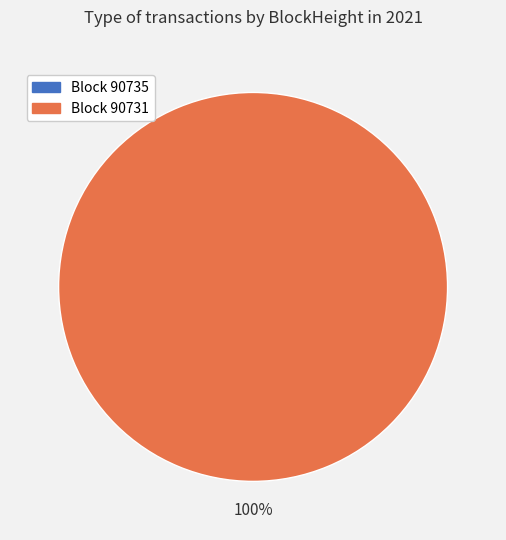

Count the number of slices in the pie.

2